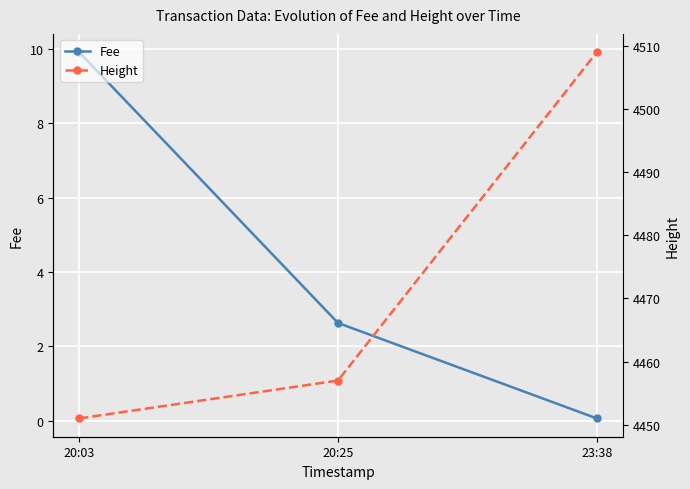

Count the number of data series in this chart.

2